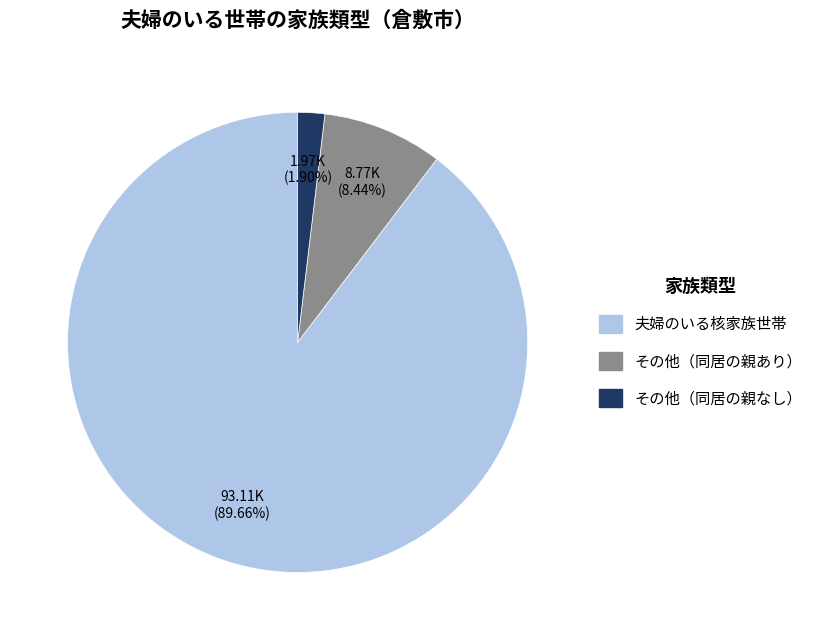

Is there any slice that represents more than half of the pie?

Yes